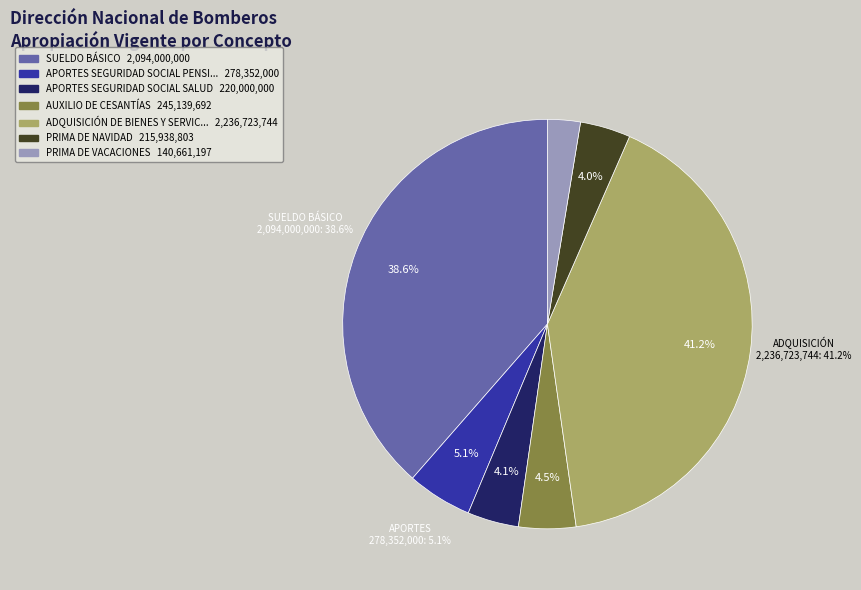

What is the total percentage of PRIMA DE NAVIDAD and SUELDO BÁSICO?

42.5%